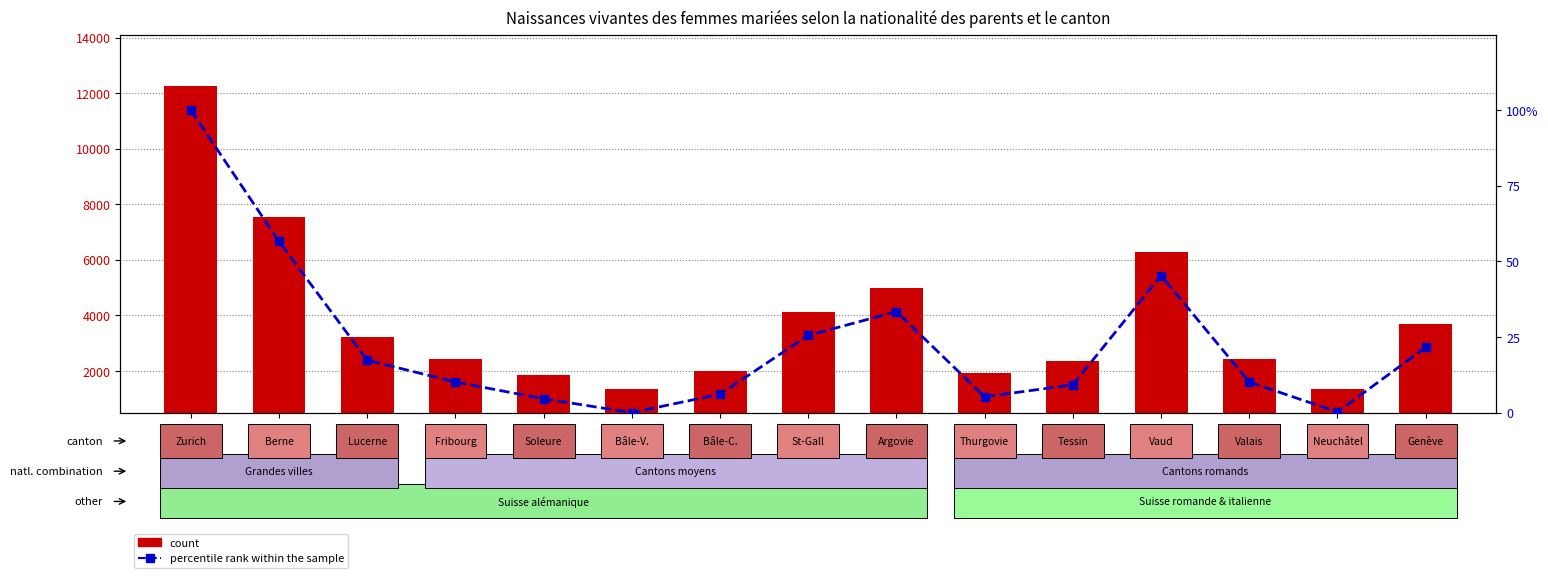

What is the label of the 4th bar from the right?

Vaud